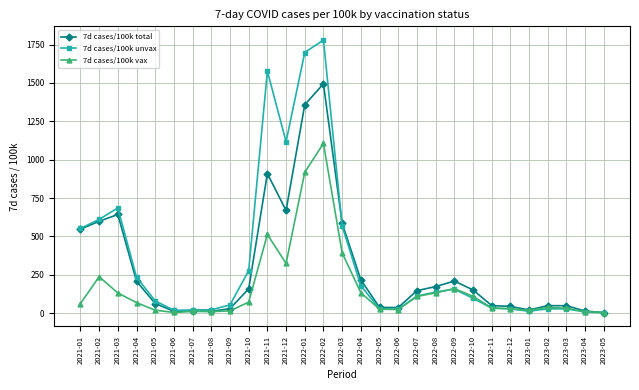

At which category is the sum across all series the highest?

2022-02